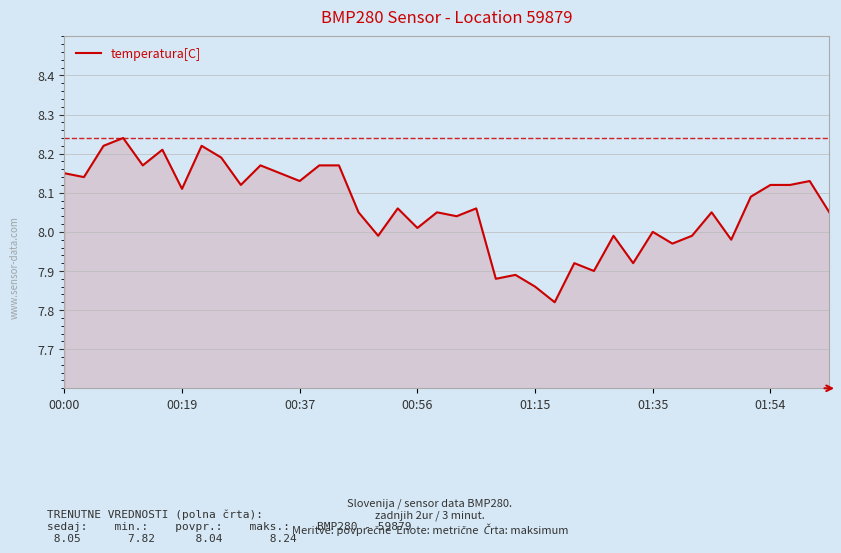

What is the difference between the maximum and minimum values?

0.4